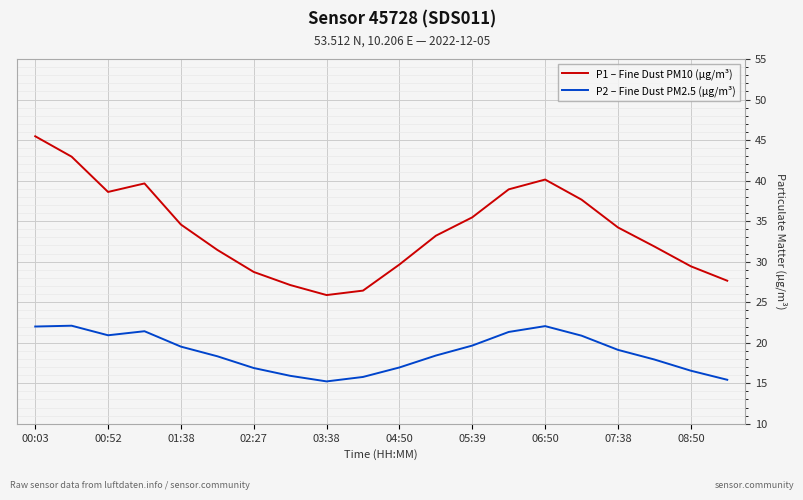

Which series has the largest total across all categories?

P1 – Fine Dust PM10 (µg/m³)